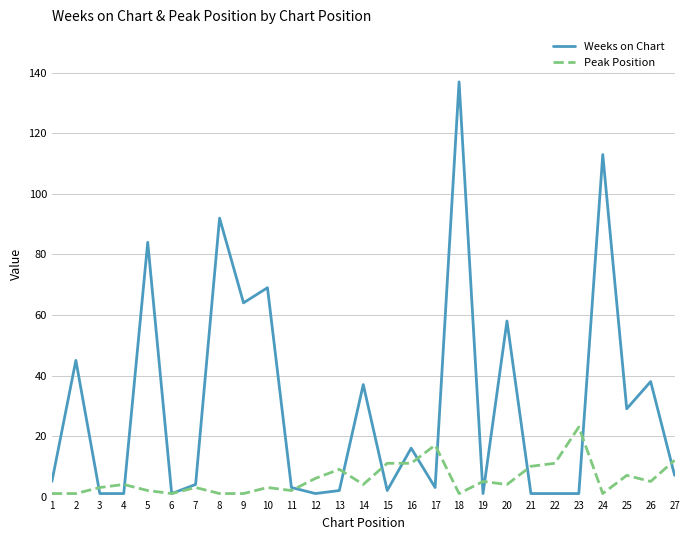

Which series has the largest range (max minus min)?

Weeks on Chart